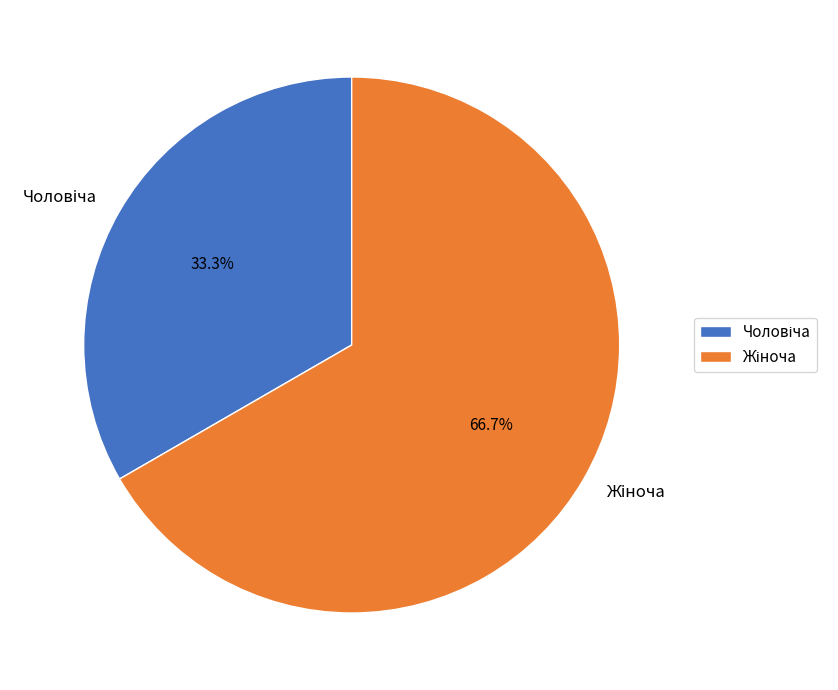

Is there any slice that represents more than half of the pie?

Yes